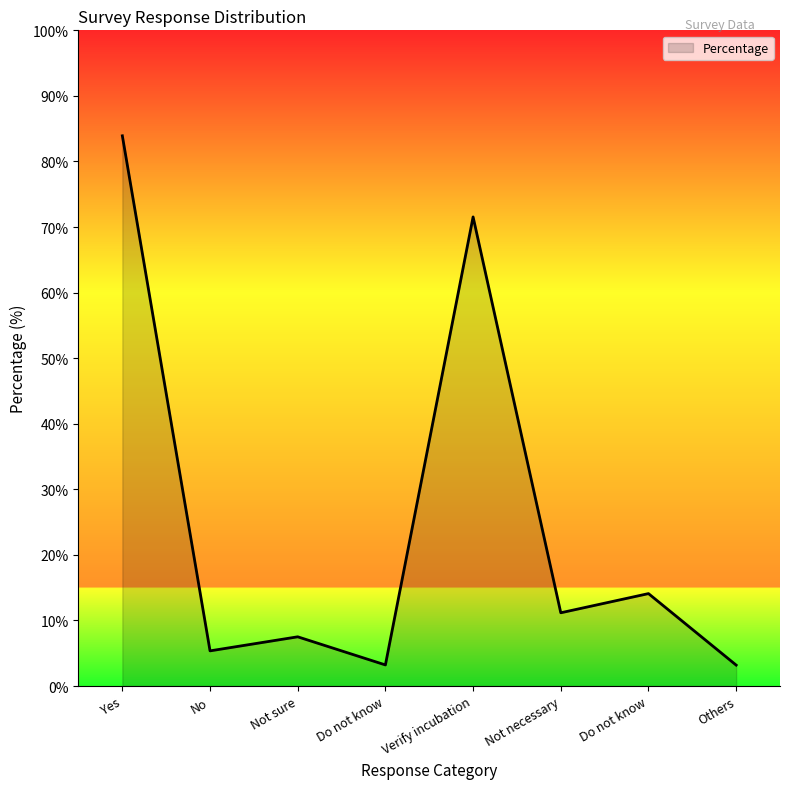

Reading left to right, transcribe all the data shown in this chart.

83.9	5.4	7.5	3.2	71.5	11.2	14.1	3.2